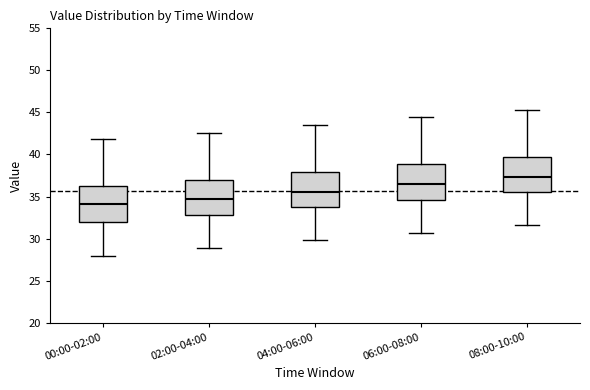

Reading left to right, read every box against the y-axis: the position of its median line, the range the box covers, and the ends of its whiskers. The values are not printed on the chart, so give them approximately, as read against the axis.

00:00-02:00: median 34.0, box 32.0 to 36.5, whiskers 28.0 to 42.0
02:00-04:00: median 34.5, box 33.0 to 37.0, whiskers 29.0 to 42.5
04:00-06:00: median 35.5, box 33.5 to 38.0, whiskers 30.0 to 43.5
06:00-08:00: median 36.5, box 34.5 to 39.0, whiskers 30.5 to 44.5
08:00-10:00: median 37.5, box 35.5 to 39.5, whiskers 31.5 to 45.5